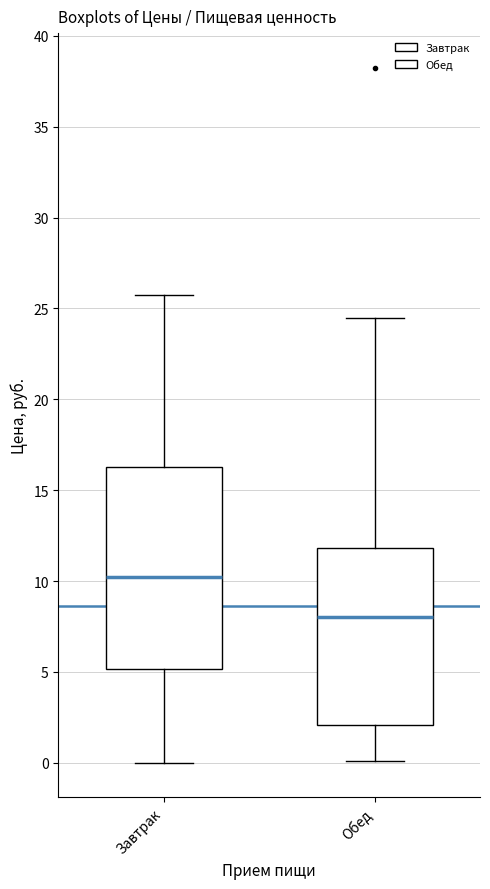

Reading left to right, read every box against the y-axis: the position of its median line, the range the box covers, and the ends of its whiskers. The values are not printed on the chart, so give them approximately, as read against the axis.

Завтрак: median 10.0, box 5.0 to 16.5, whiskers 0.0 to 25.5
Обед: median 8.0, box 2.0 to 12.0, whiskers 0.0 to 24.5